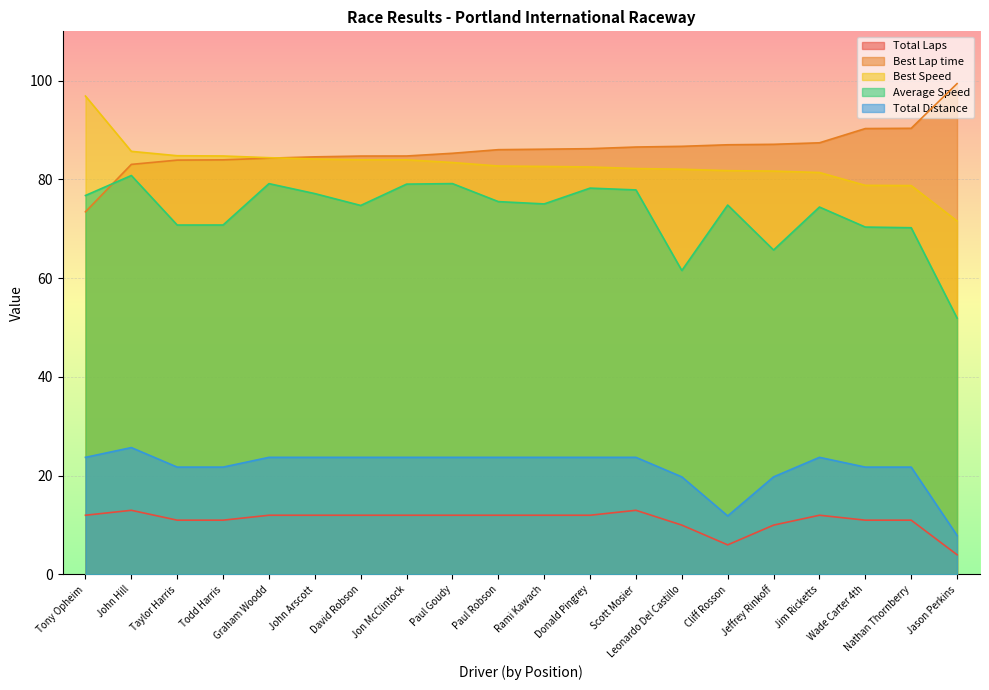

Where does the Total Distance series first go above 23?

Tony Opheim